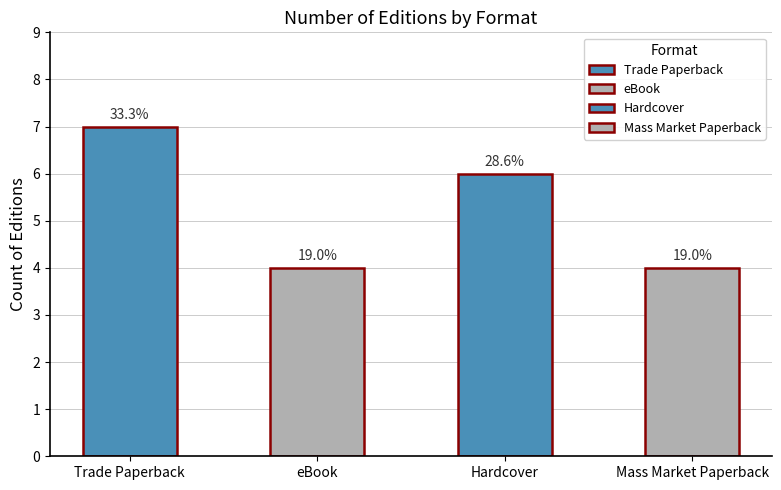

How many categories are shown in the chart?

4